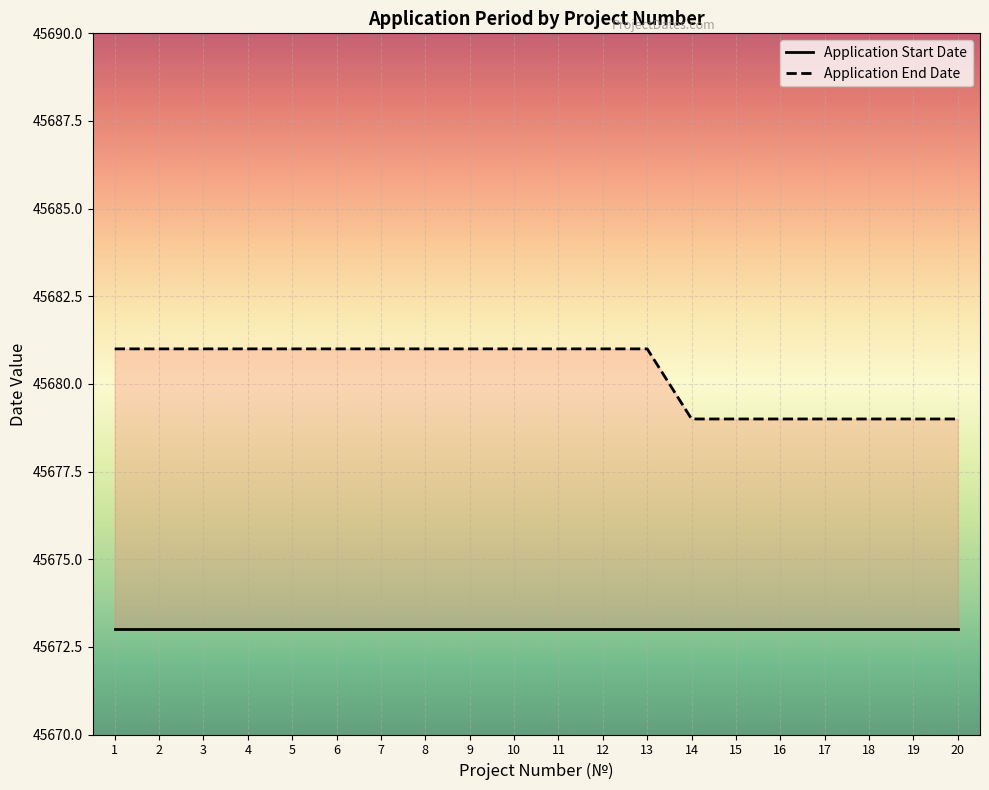

Rank the categories by value from lowest to highest.

14, 15, 16, 17, 18, 19, 20, 1, 2, 3, 4, 5, 6, 7, 8, 9, 10, 11, 12, 13